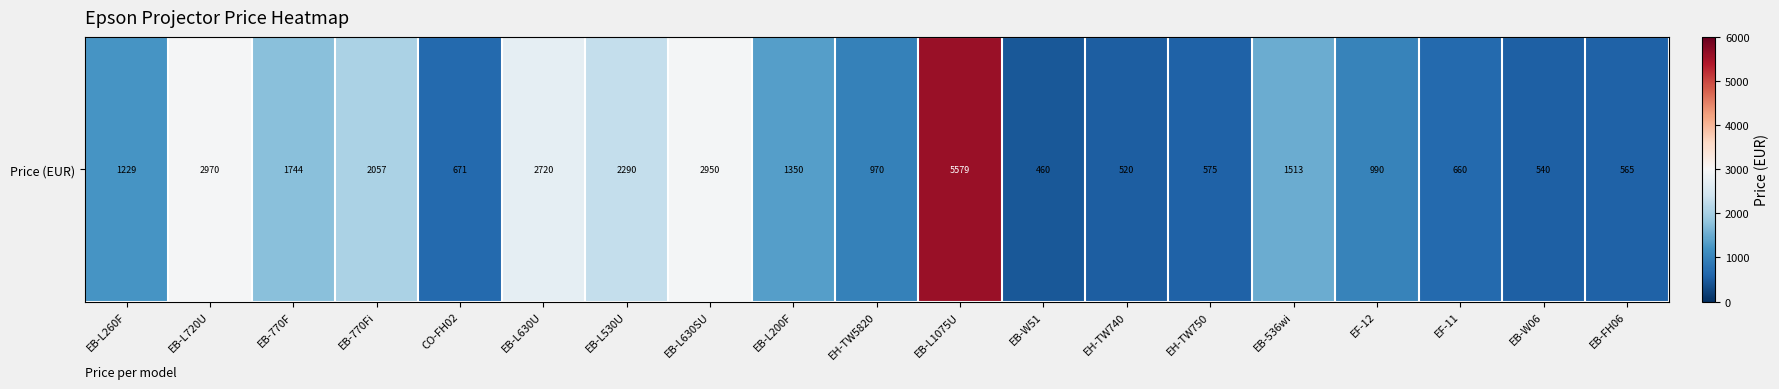

Reading left to right, list all the values displayed in this chart.

1228.7	2970.0	1743.5	2057.0	671.0	2720.0	2290.0	2950.0	1350.0	970.0	5579.5	460.0	520.0	575.0	1513.0	990.0	660.0	540.0	565.0